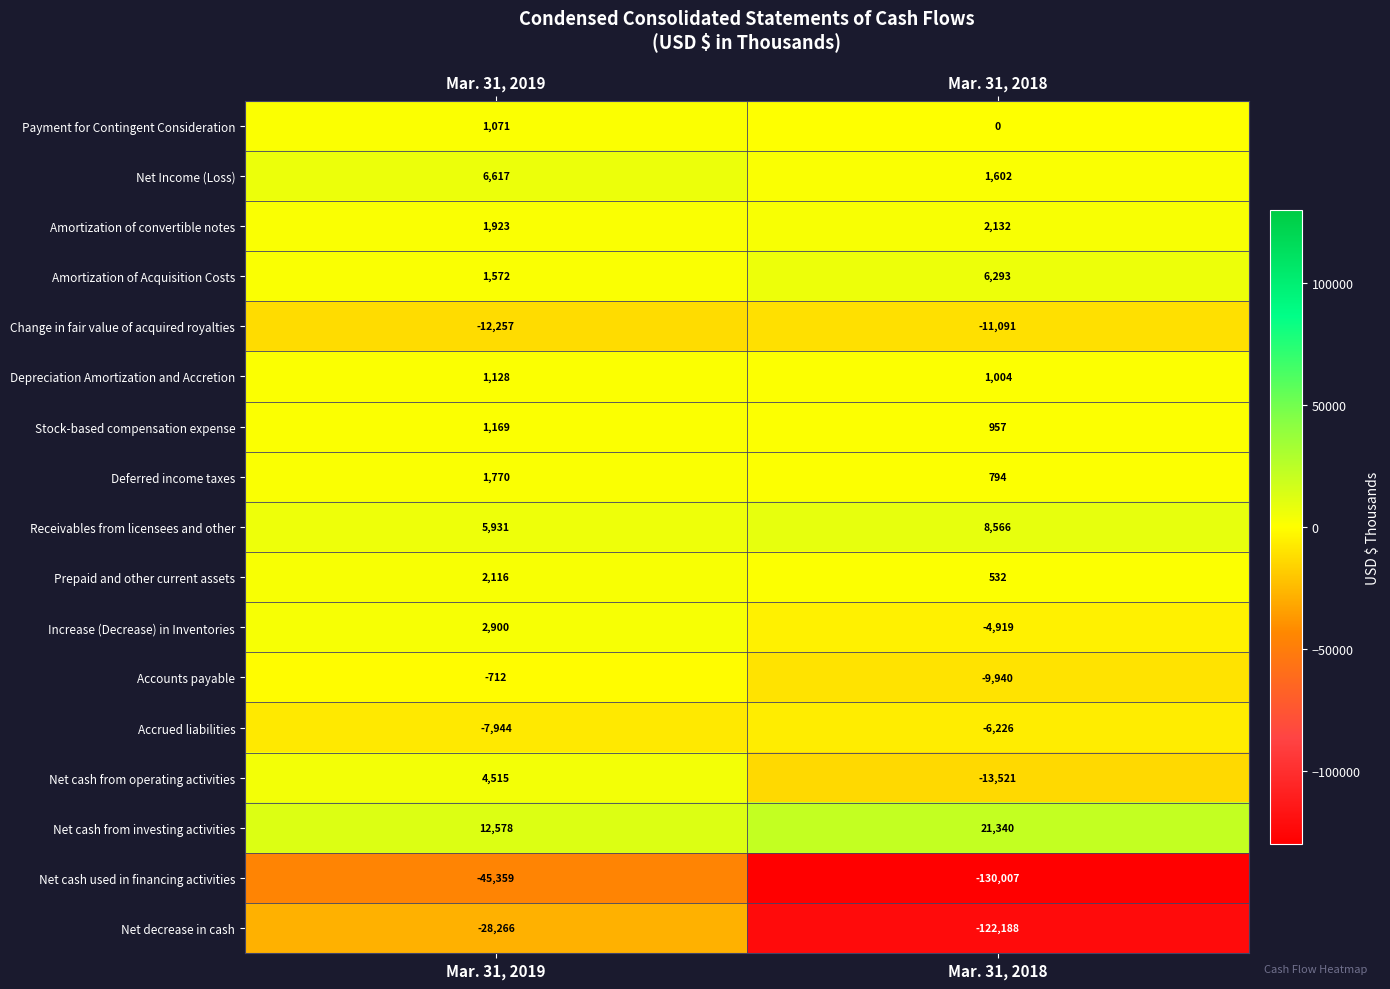

What is the minimum value shown in the chart?

-130007